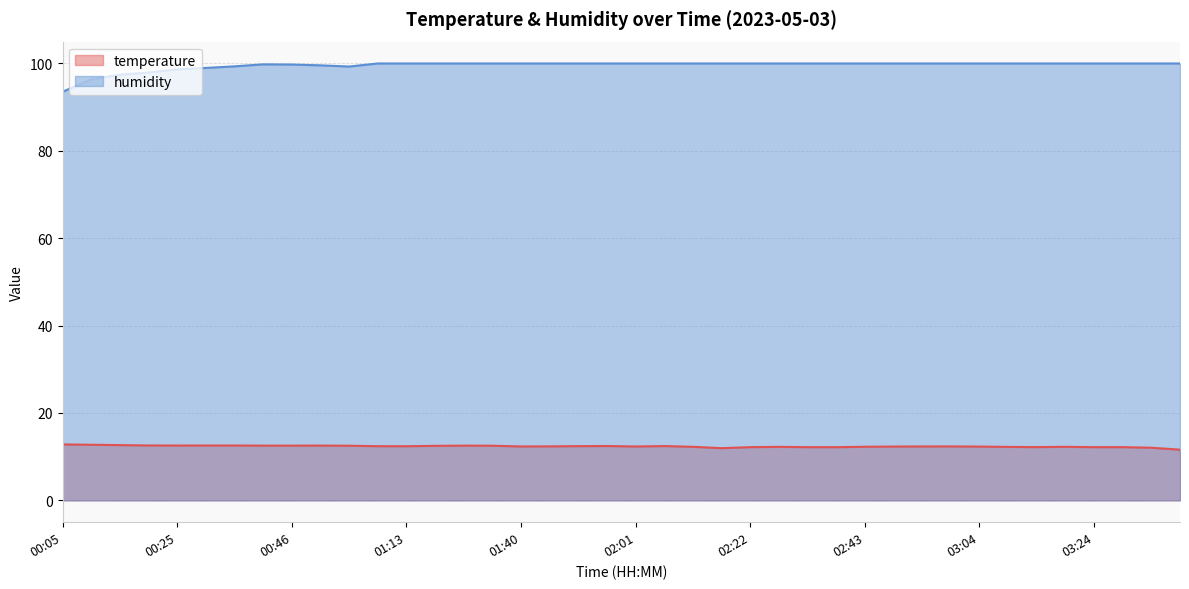

What position from the right is 03:35?

2